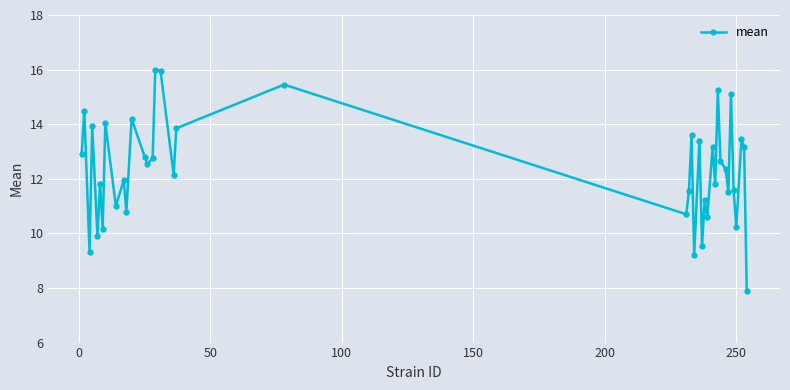

What is the difference between the maximum and second lowest values?

6.8